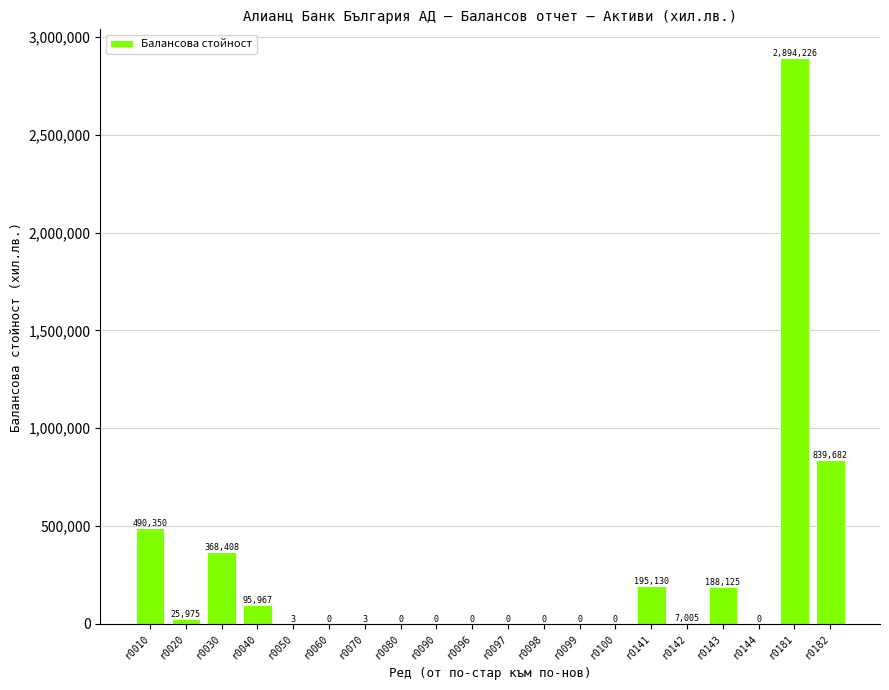

What is the sum of all values?

5104874